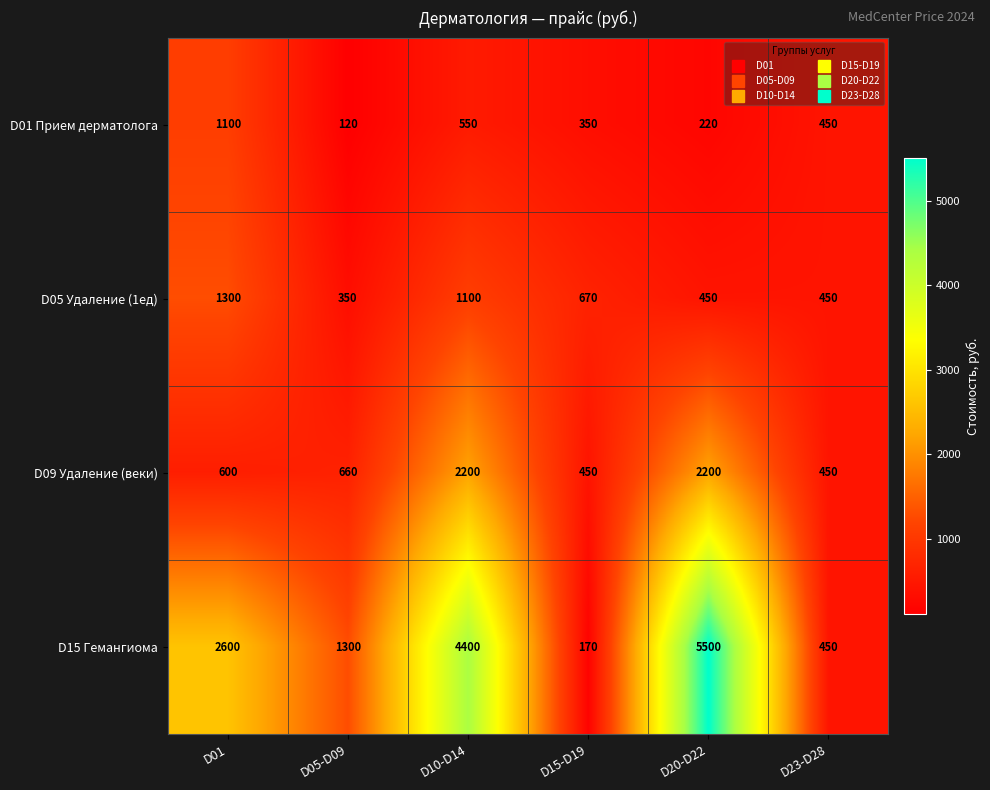

What is the difference between the highest and lowest values at D15-D19?

500